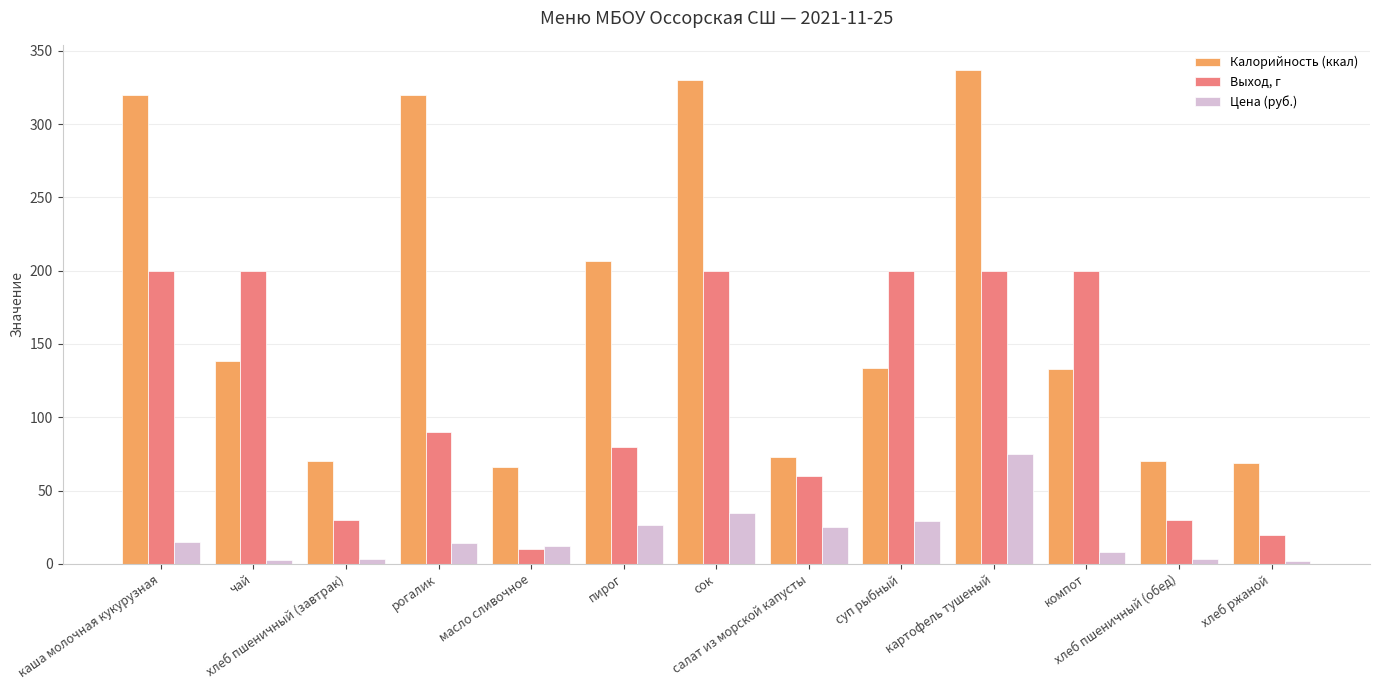

Where does the Цена (руб.) series first go above 14?

каша молочная кукурузная